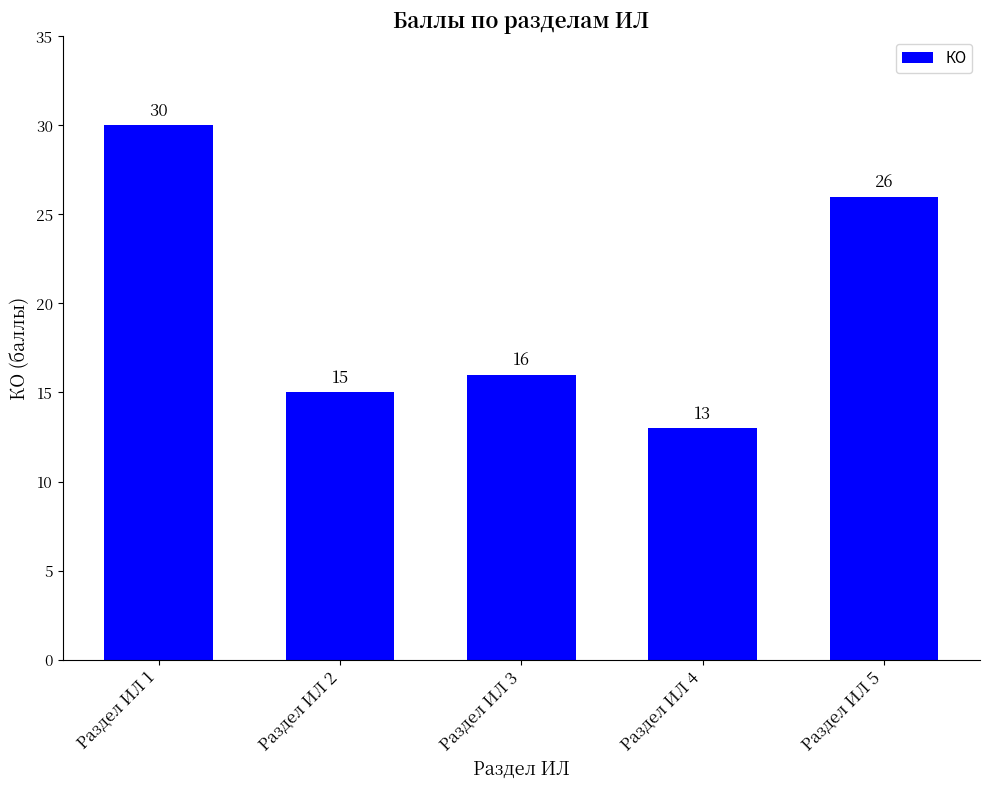

What is the value of the 2nd bar from the left?

15